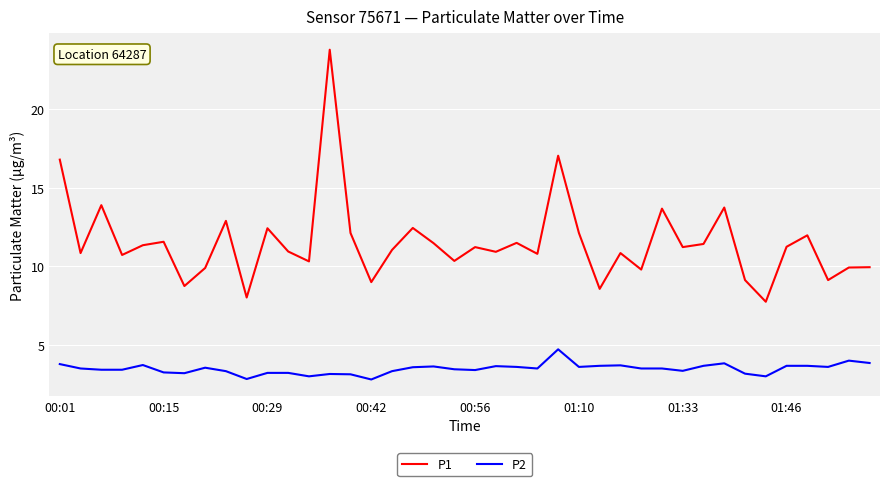

True or false: P1 and P2 intersect in this chart.

False